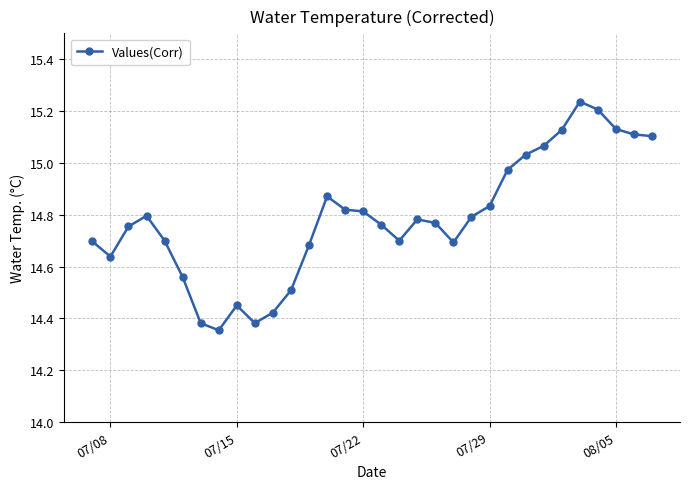

What is the sum of all values?

473.1